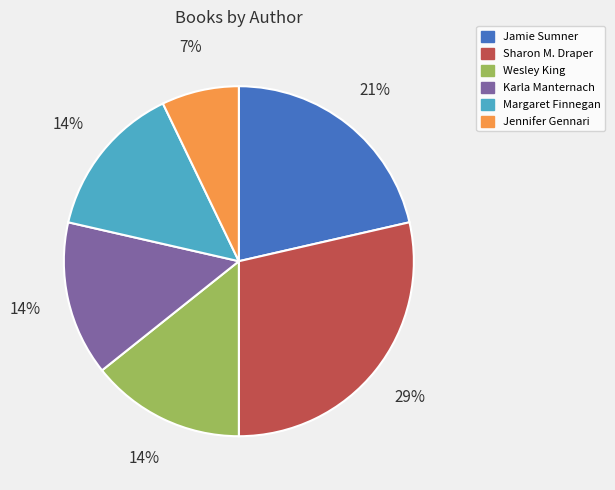

Is it true that Wesley King is 14% of the pie?

True